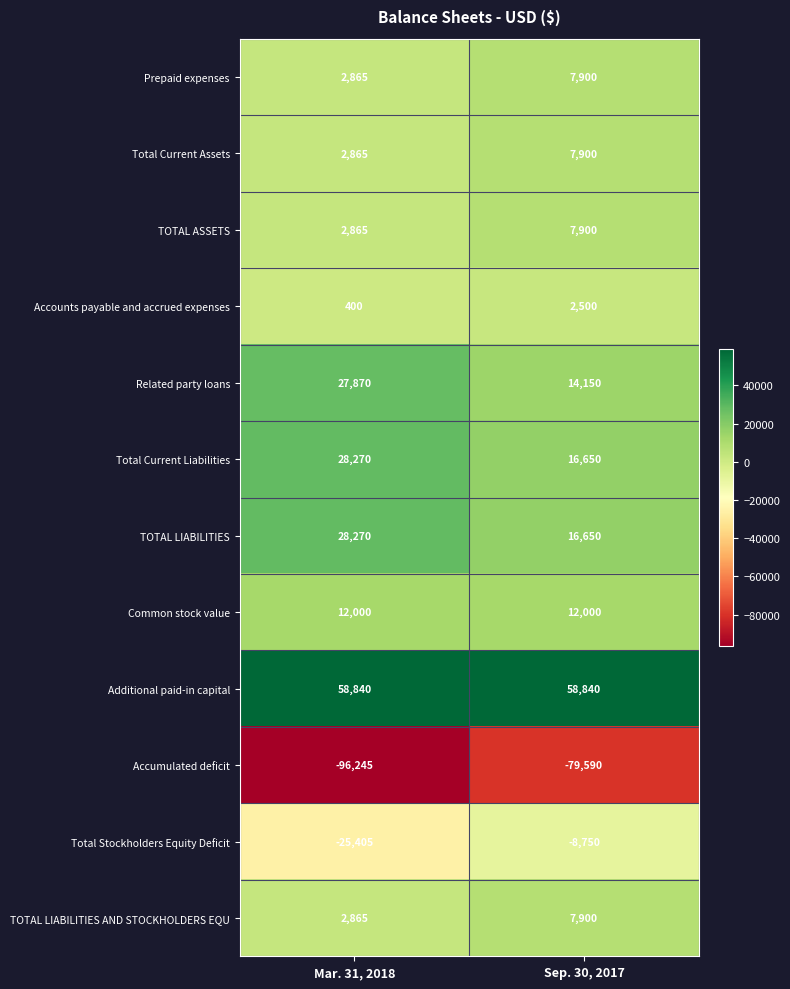

True or false: TOTAL LIABILITIES AND STOCKHOLDERS EQU has a value of 10957 at Sep. 30, 2017.

False